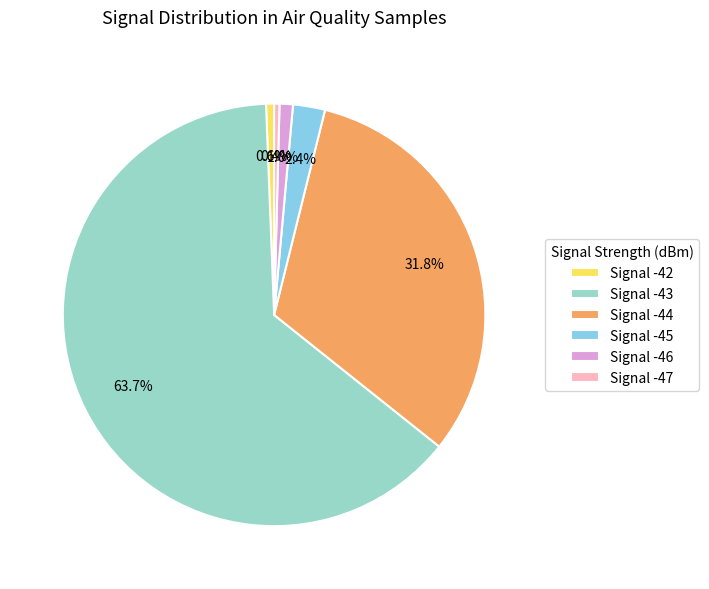

Do Signal -42 and Signal -46 together represent more than half of the pie?

No